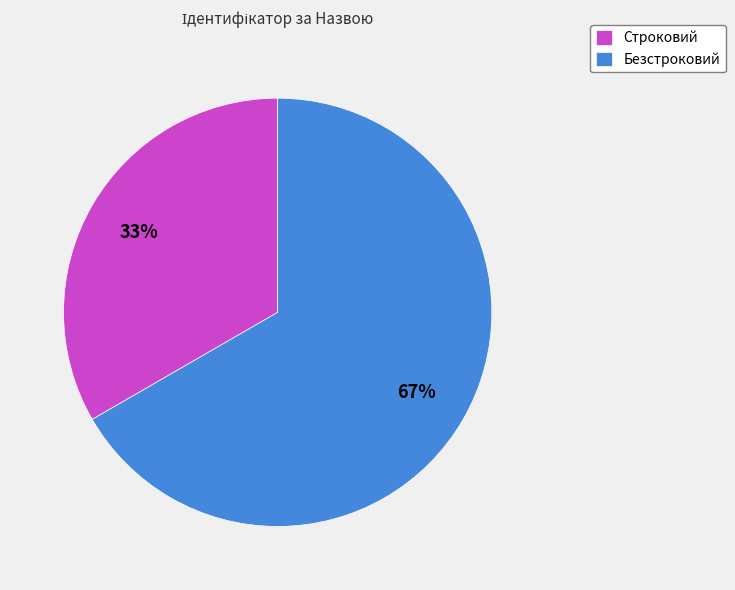

Is it true that Безстроковий is 79% of the pie?

False